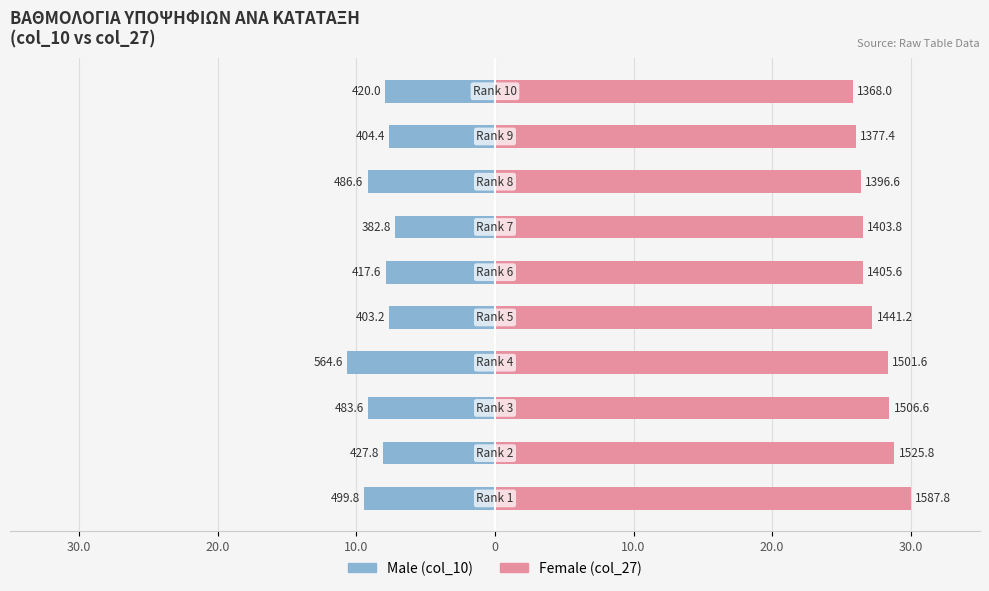

Is the value of Male at 20.0 greater than the value of Female at 30.0?

No